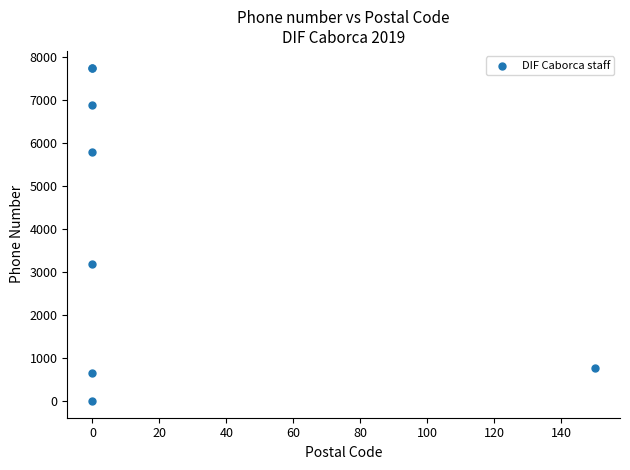

What Y value in the scatter plot is closest to 3881?

3188